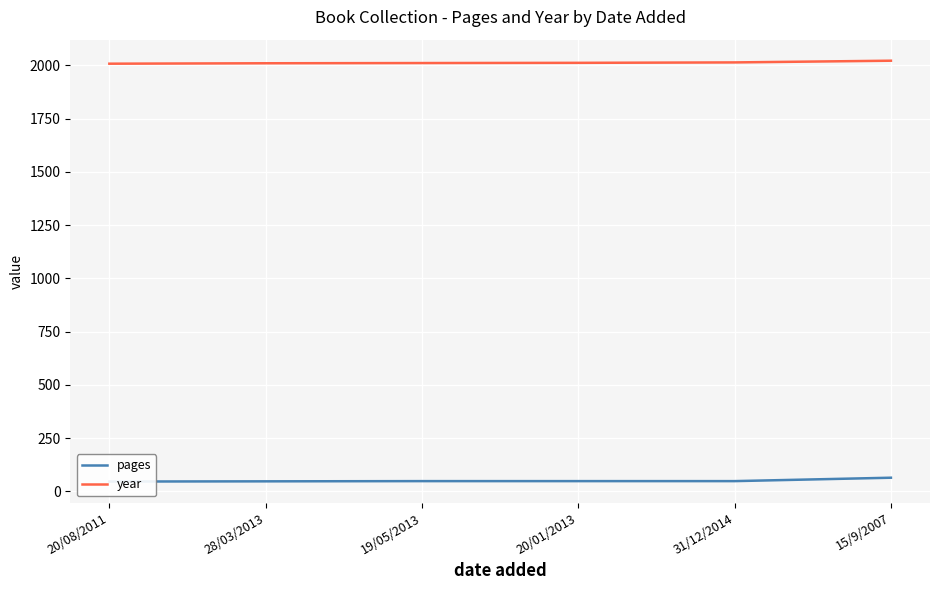

List the series in order of their peak value, lowest first.

pages, year